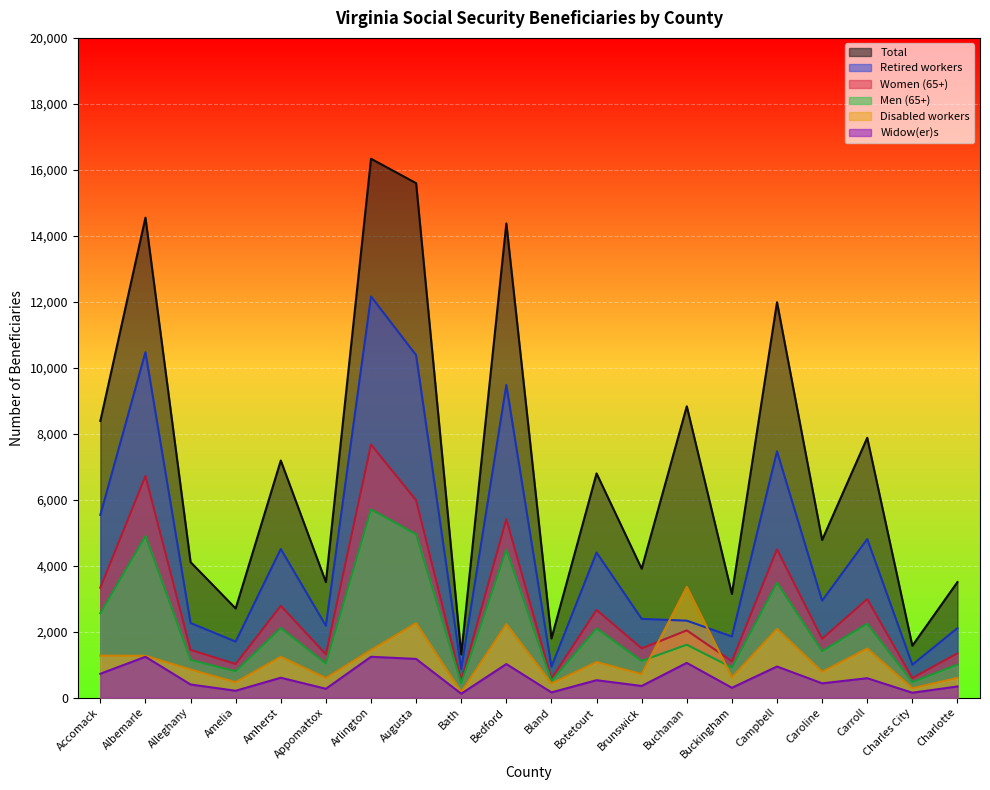

What is the difference between the second highest and second lowest values in the Women (65+) series?

6145